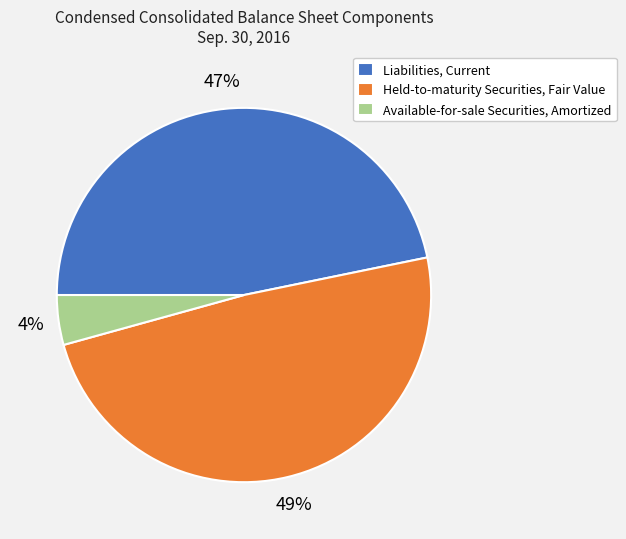

The Liabilities, Current slice represents 36% of the pie. True or false?

False